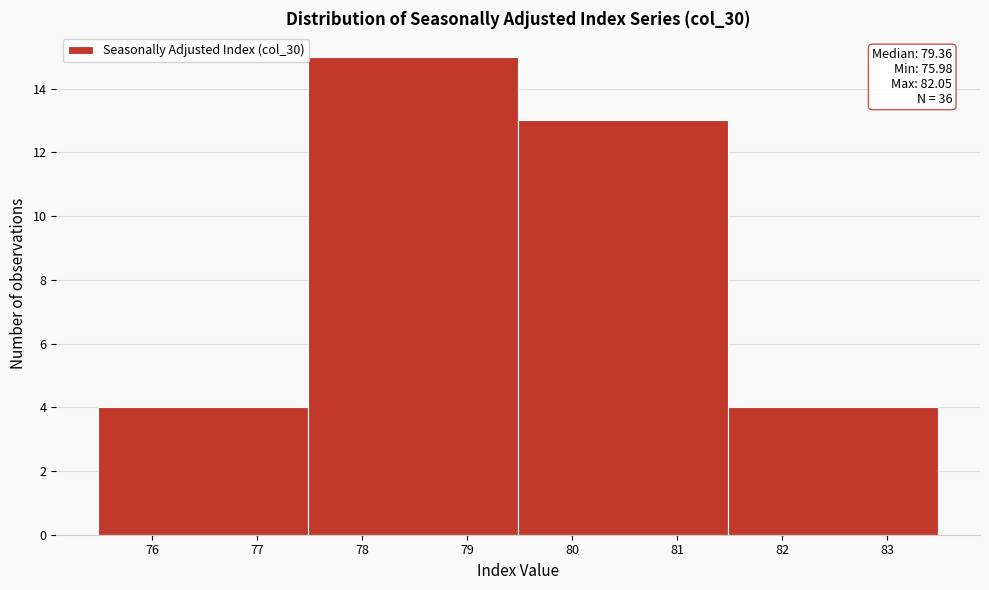

Which range on the x-axis has the tallest bar?

77.5 to 79.5